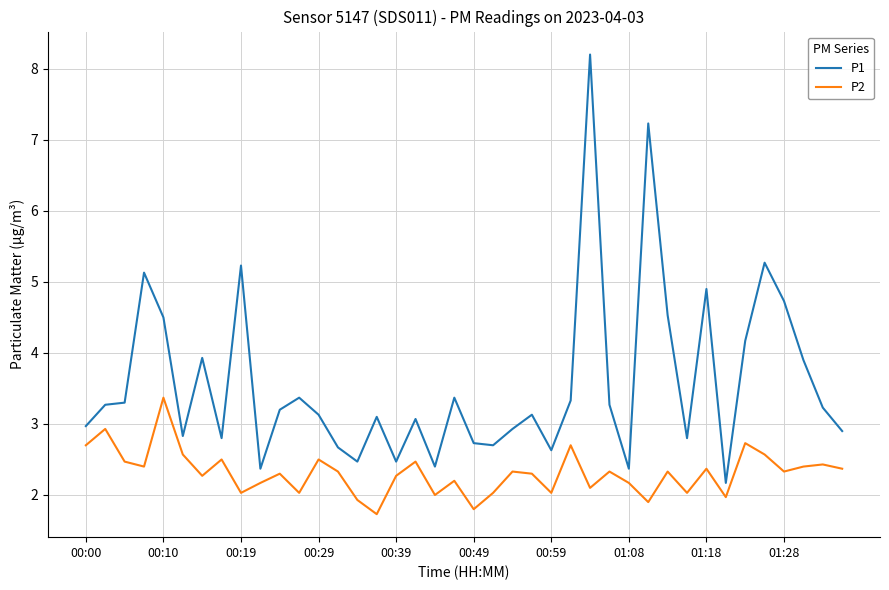

Which series has the widest spread of values?

P1